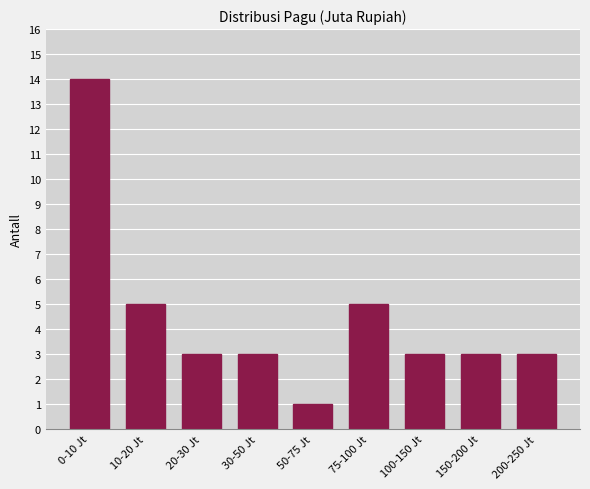

Reading left to right, extract all data points from this chart.

14	5	3	3	1	5	3	3	3